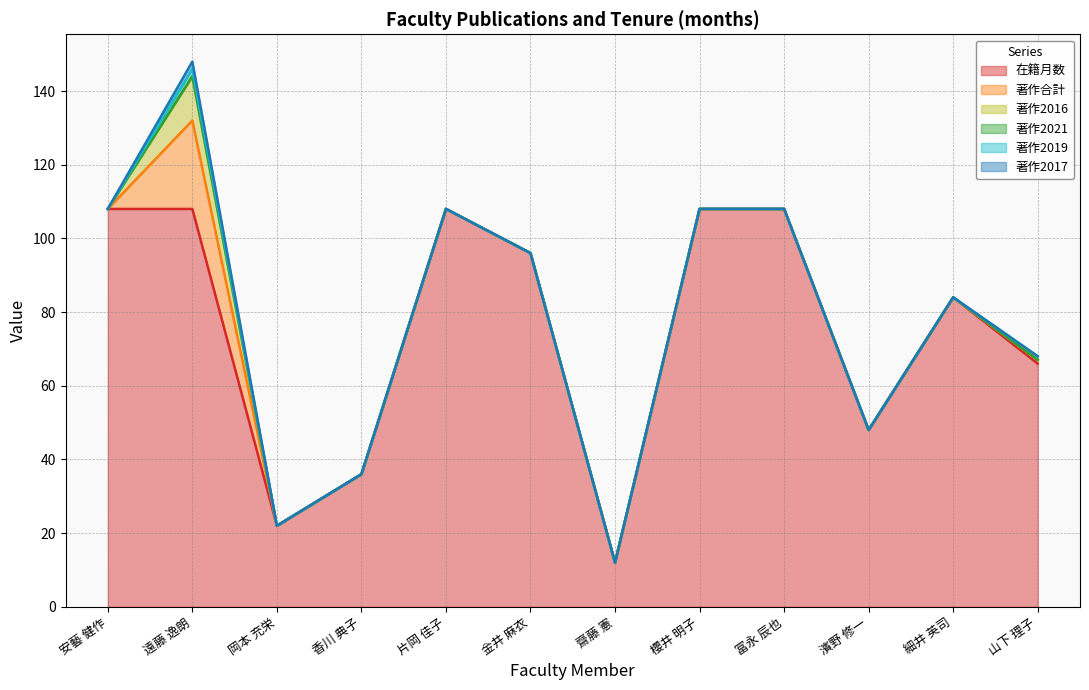

True or false: 著作2016 and 著作2017 intersect in this chart.

False